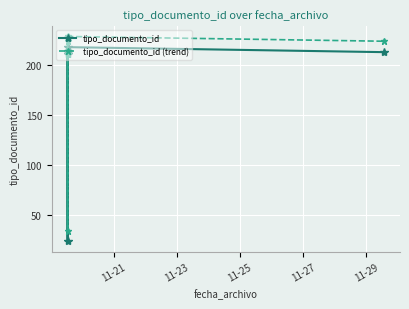

What is the total value across all series at 11-27?

427.2